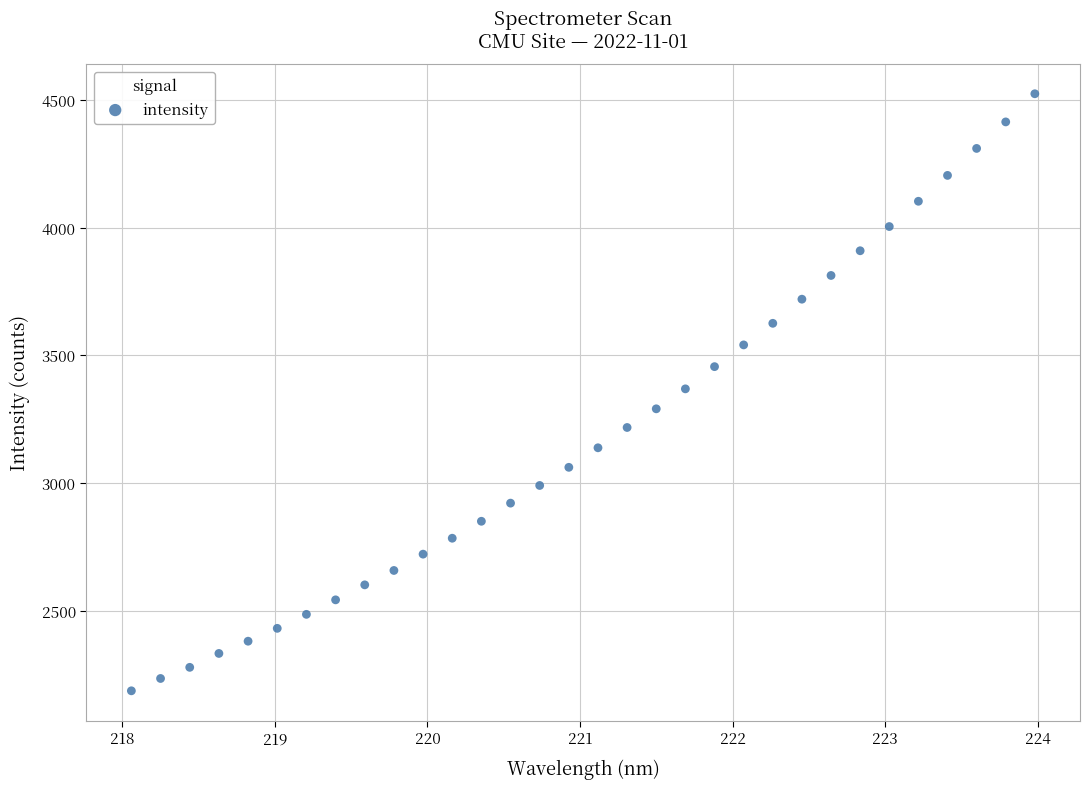

What is the range of X values (max minus min)?

5.9